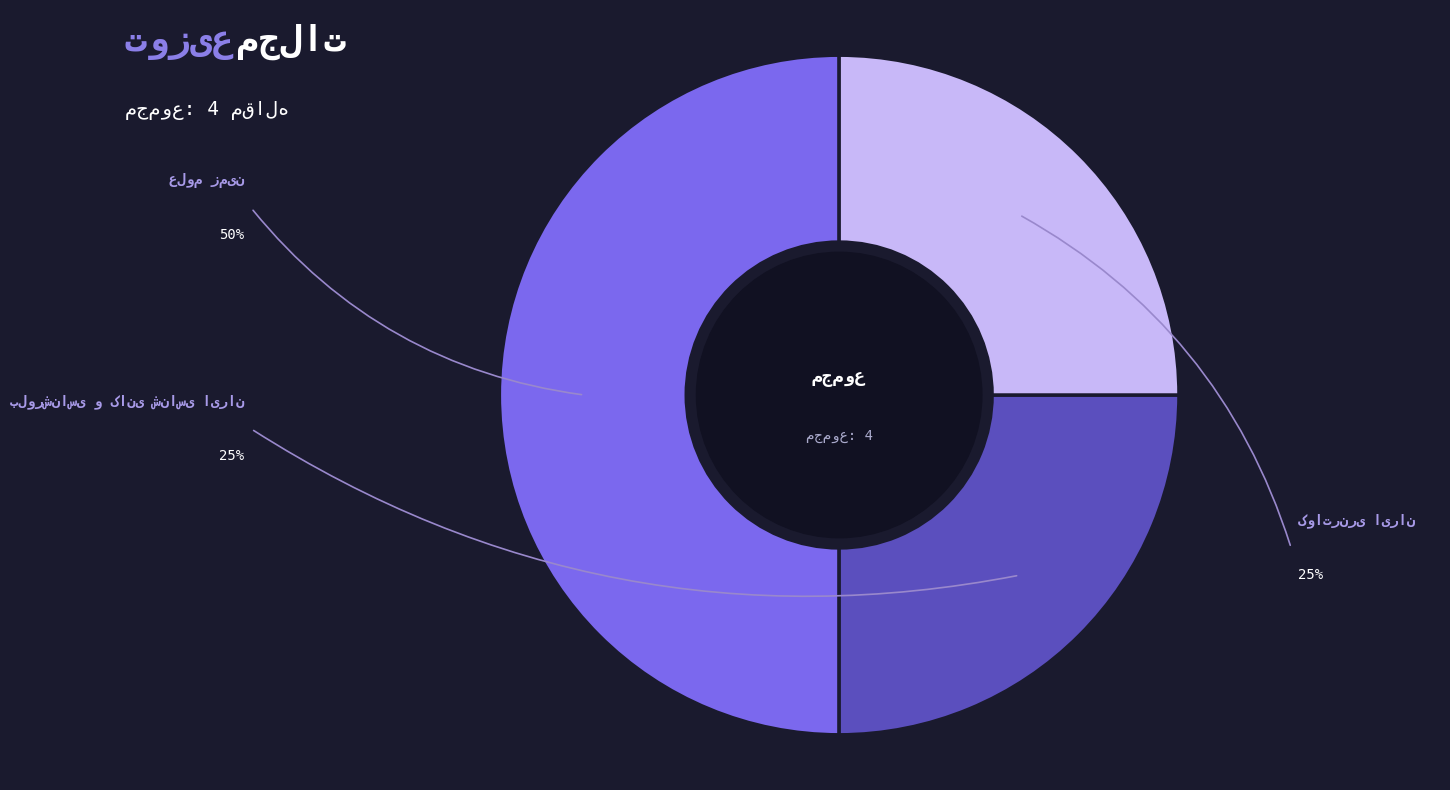

What percentage is the علوم زمین slice, to the nearest percent?

50%